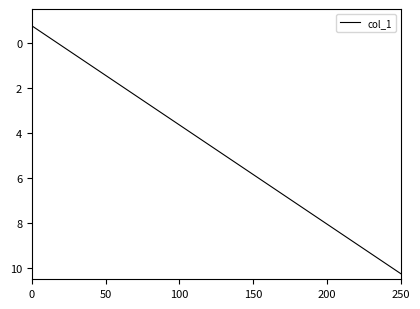

What is the difference between the maximum and minimum values?

11.0